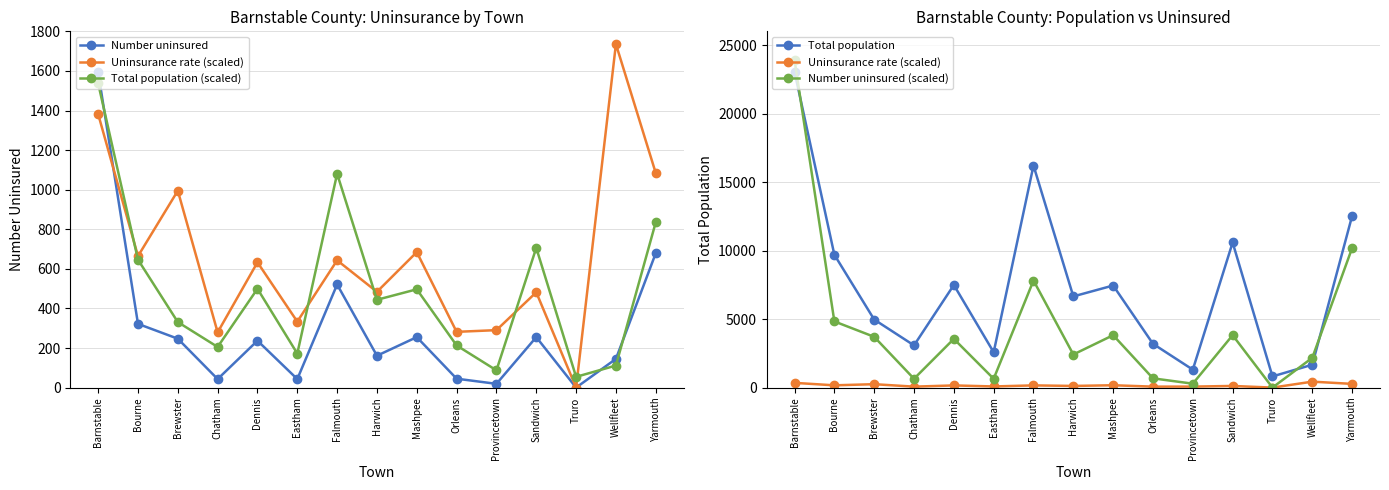

Reading left to right, list all the values displayed in this chart.

Number uninsured: Barnstable=1593.0	Bourne=322.0	Brewster=247.0	Chatham=43.0	Dennis=237.0	Eastham=43.0	Falmouth=521.0	Harwich=161.0	Mashpee=255.0	Orleans=45.0	Provincetown=19.0	Sandwich=255.0	Truro=0.0	Wellfleet=145.0	Yarmouth=679.0
Uninsurance rate (scaled): Barnstable=345.4	Bourne=166.0	Brewster=248.7	Chatham=69.8	Dennis=158.2	Eastham=83.3	Falmouth=160.8	Harwich=121.0	Mashpee=171.1	Orleans=70.4	Provincetown=72.6	Sandwich=120.4	Truro=0.0	Wellfleet=433.9	Yarmouth=271.0
Total population (scaled): Barnstable=1537.2	Bourne=646.4	Brewster=331.1	Chatham=205.4	Dennis=499.3	Eastham=172.0	Falmouth=1080.3	Harwich=443.7	Mashpee=496.7	Orleans=213.0	Provincetown=87.3	Sandwich=706.0	Truro=54.3	Wellfleet=111.4	Yarmouth=835.2
Total population: Barnstable=23058.0	Bourne=9696.0	Brewster=4966.0	Chatham=3081.0	Dennis=7489.0	Eastham=2580.0	Falmouth=16205.0	Harwich=6655.0	Mashpee=7450.0	Orleans=3195.0	Provincetown=1309.0	Sandwich=10590.0	Truro=815.0	Wellfleet=1671.0	Yarmouth=12528.0
Number uninsured (scaled): Barnstable=23895.0	Bourne=4830.0	Brewster=3705.0	Chatham=645.0	Dennis=3555.0	Eastham=645.0	Falmouth=7815.0	Harwich=2415.0	Mashpee=3825.0	Orleans=675.0	Provincetown=285.0	Sandwich=3825.0	Truro=0.0	Wellfleet=2175.0	Yarmouth=10185.0